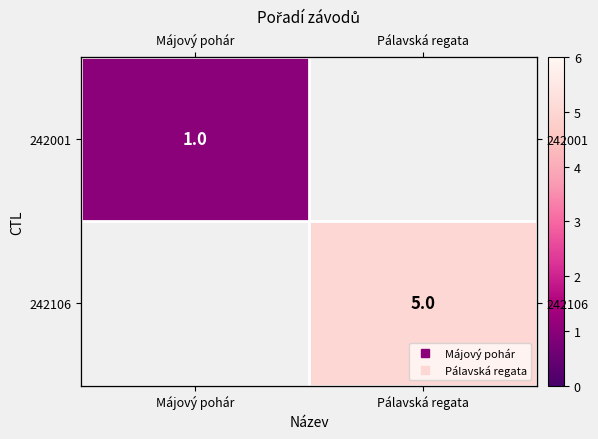

At how many categories does at least one series exceed 1?

1